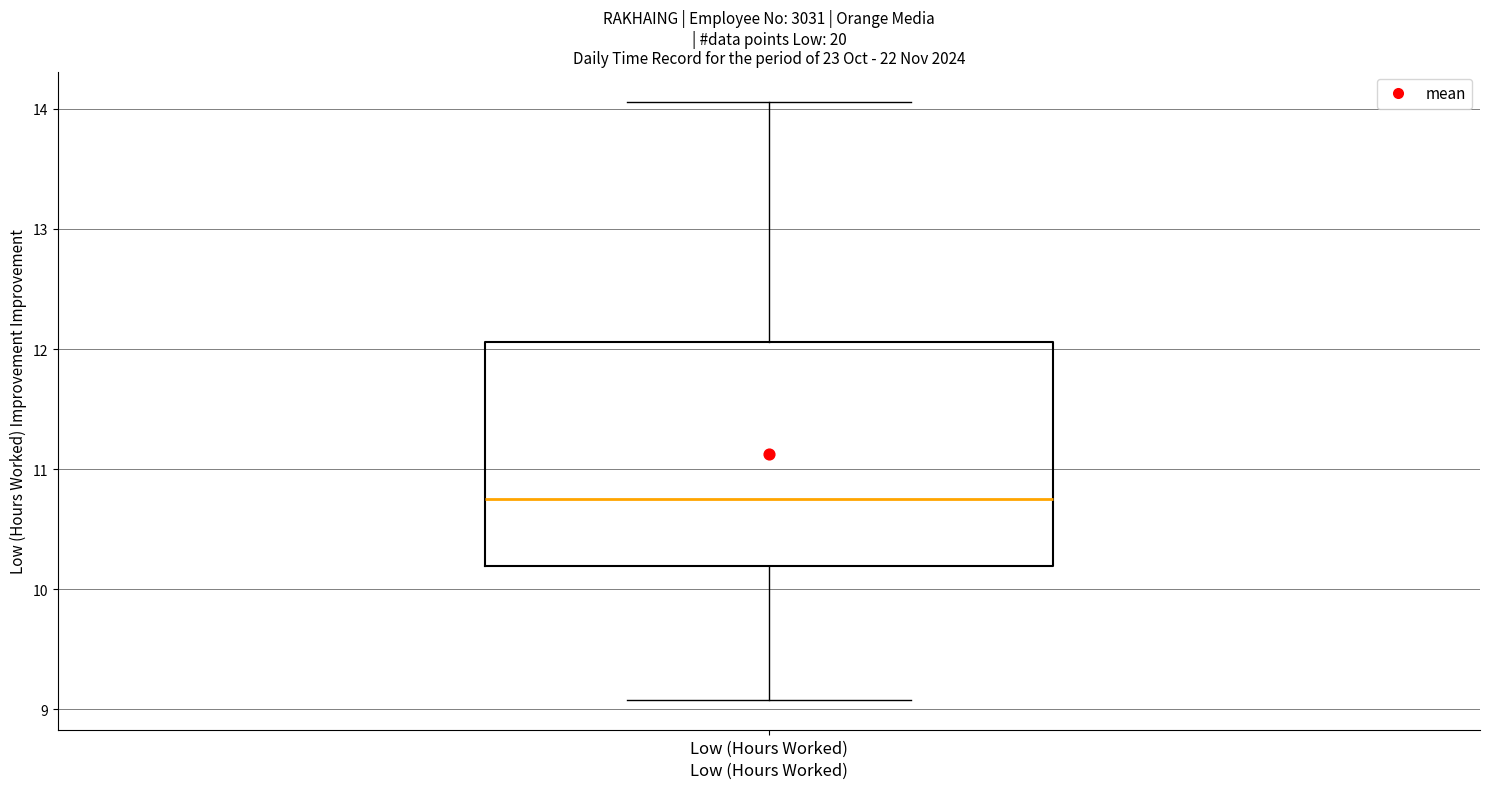

Read this box plot against the y-axis: the position of the median line, the range covered by the box, and the ends of both whiskers. The values are not printed on the chart, so give them approximately, as read against the axis.

median 10.8, box 10.2 to 12.1, whiskers 9.1 to 14.1